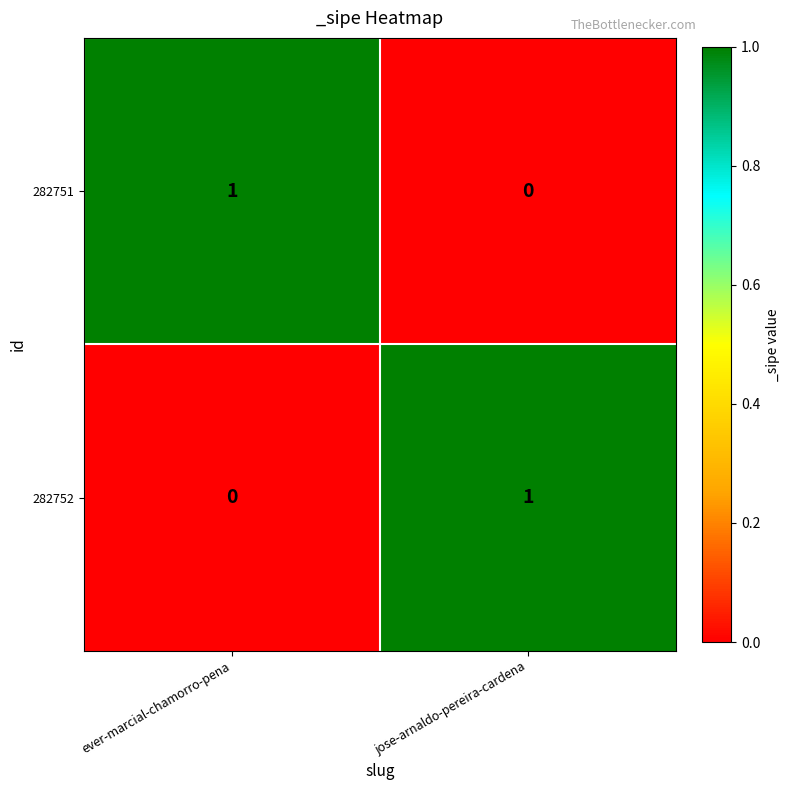

The value of 282752 at jose-arnaldo-pereira-cardena is 2. True or false?

False